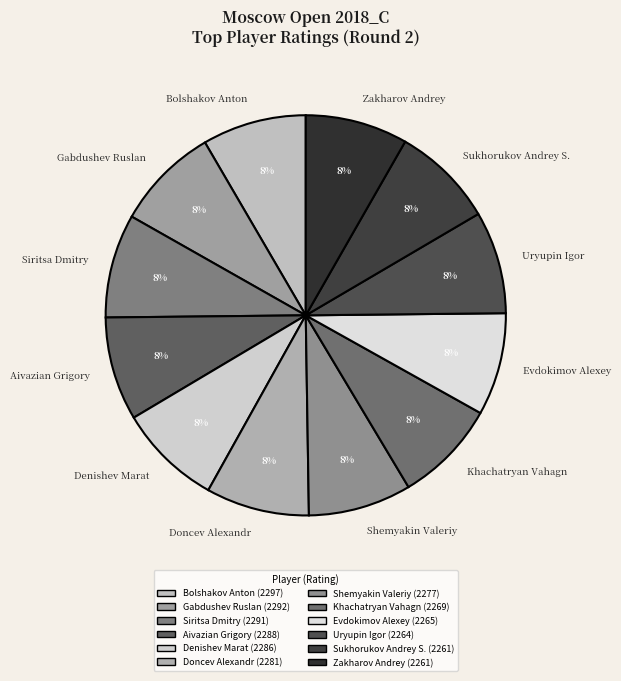

Is there any slice that represents more than half of the pie?

No